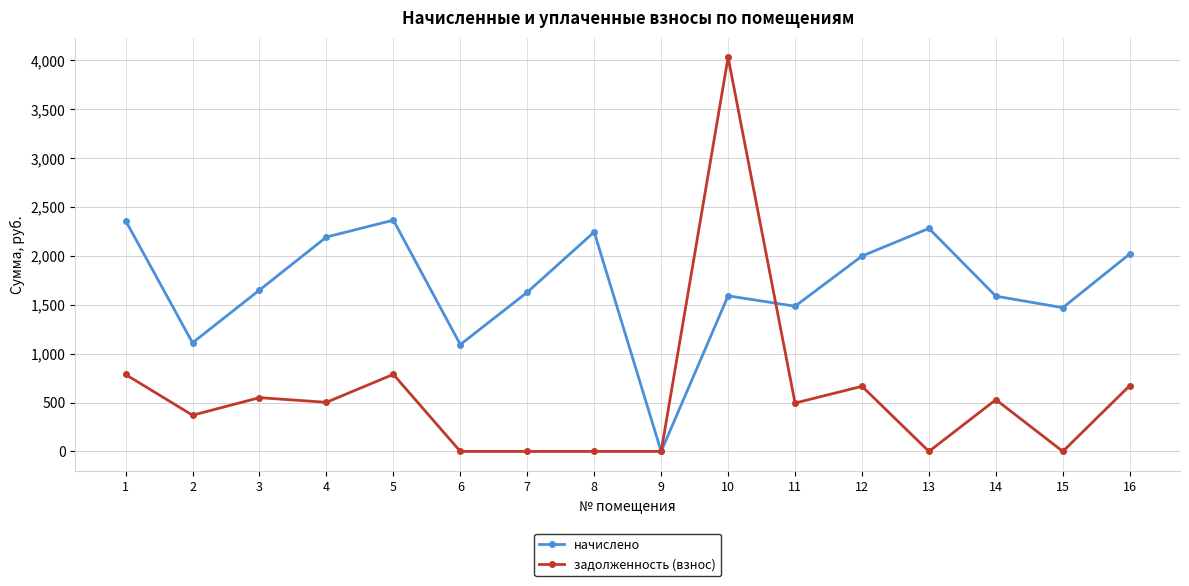

Where is the first local maximum for начислено?

5